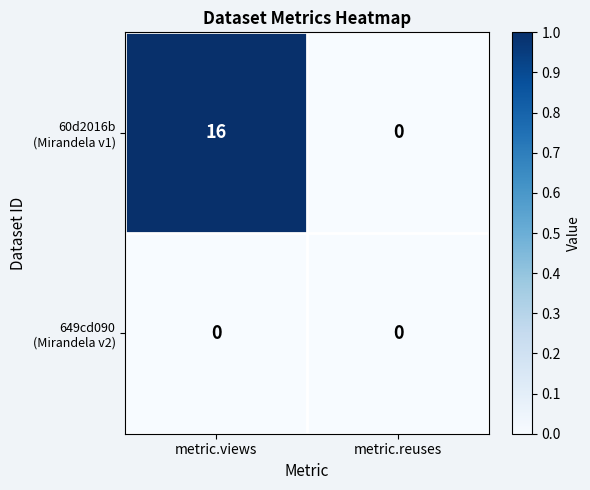

What is the total value across all series at metric.views?

16